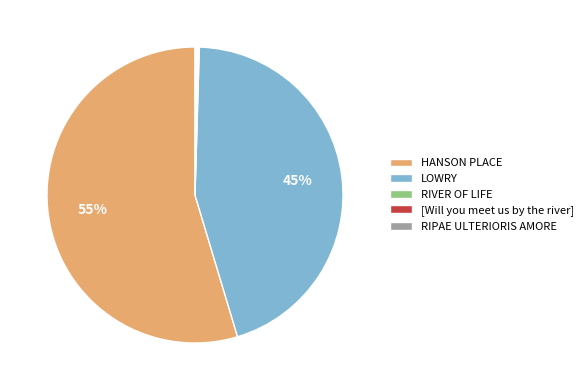

Which category has the biggest portion of the pie?

HANSON PLACE